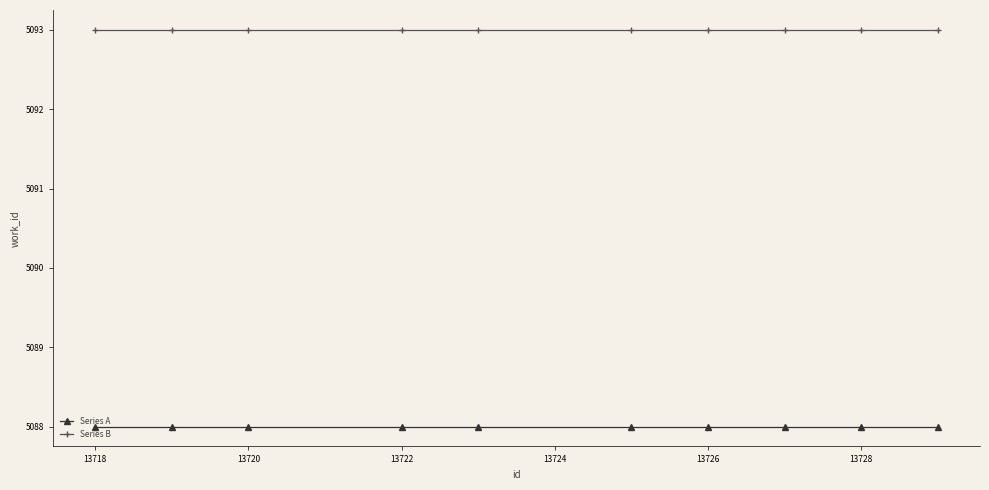

At how many categories does at least one series exceed 5092?

10